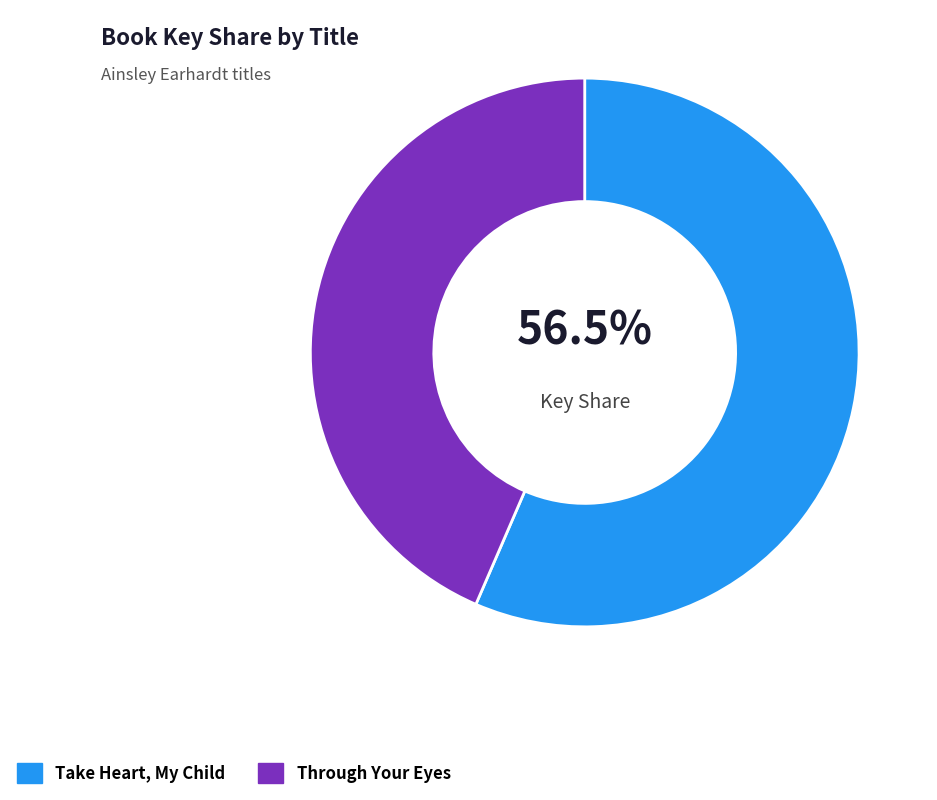

Does Take Heart, My Child account for over 50% of the chart?

Yes